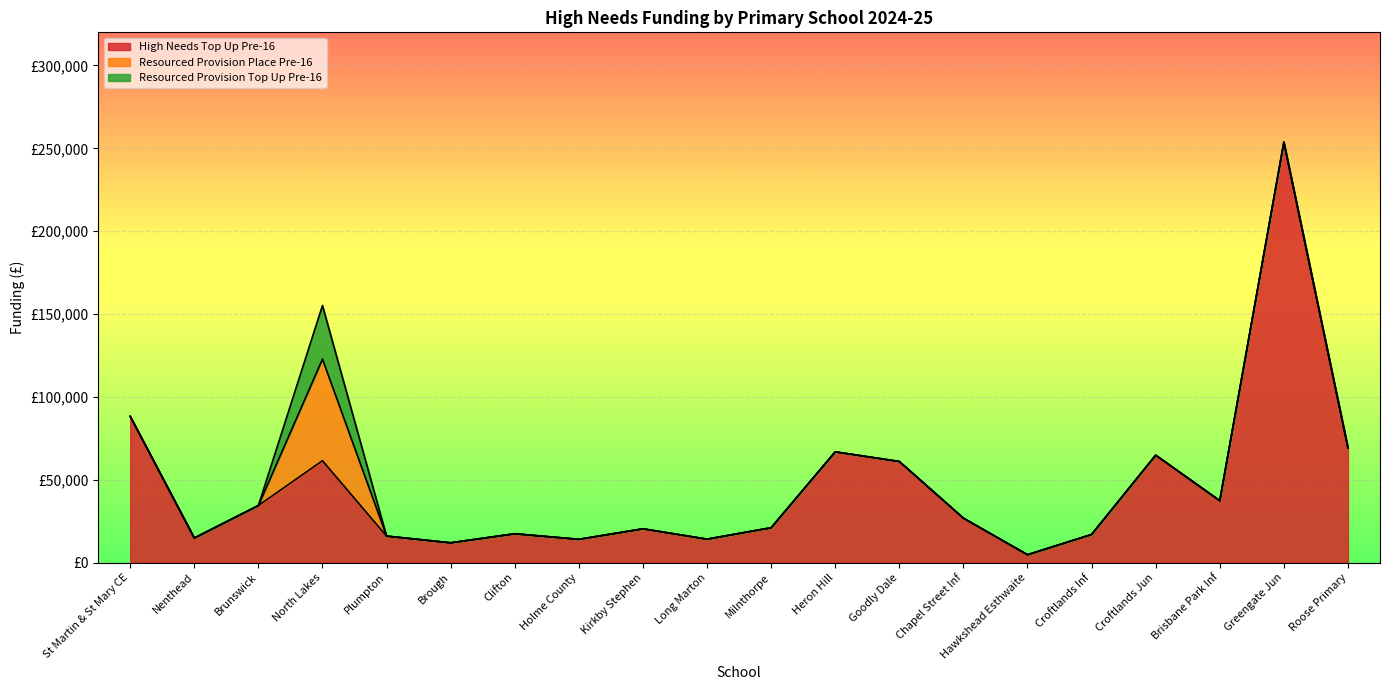

The Resourced Provision Place Pre-16 series shows -27459.5 at Long Marton. True or false?

False